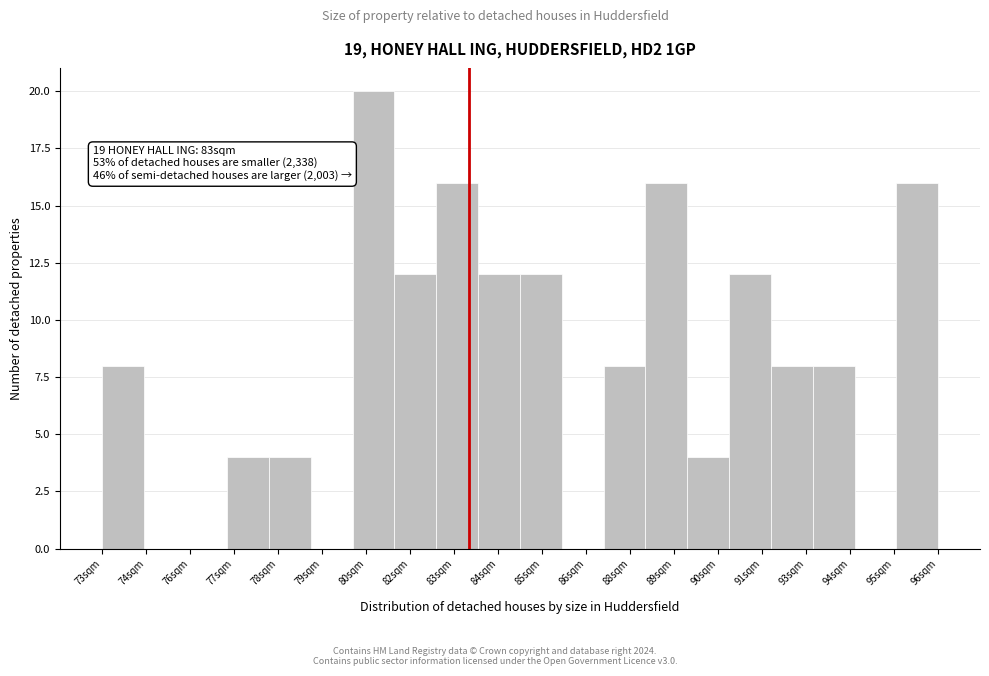

Reading left to right, extract all data points from this chart.

73sqm=8	74sqm=0	76sqm=0	77sqm=4	78sqm=4	79sqm=0	80sqm=20	82sqm=12	83sqm=16	84sqm=12	85sqm=12	86sqm=0	88sqm=8	89sqm=16	90sqm=4	91sqm=12	93sqm=8	94sqm=8	95sqm=0	96sqm=16